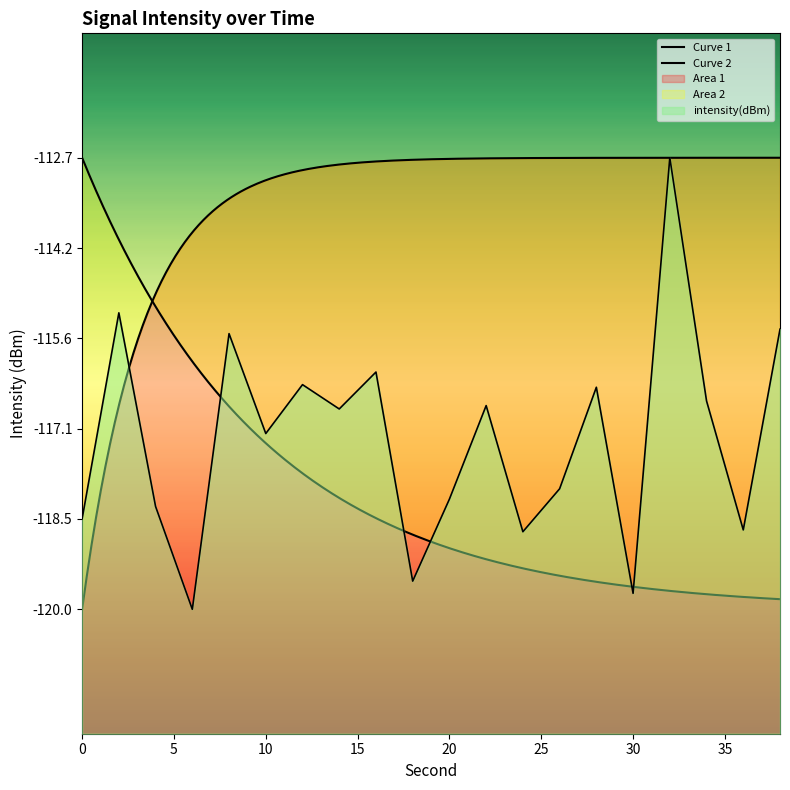

What is the greatest value displayed?

-112.7